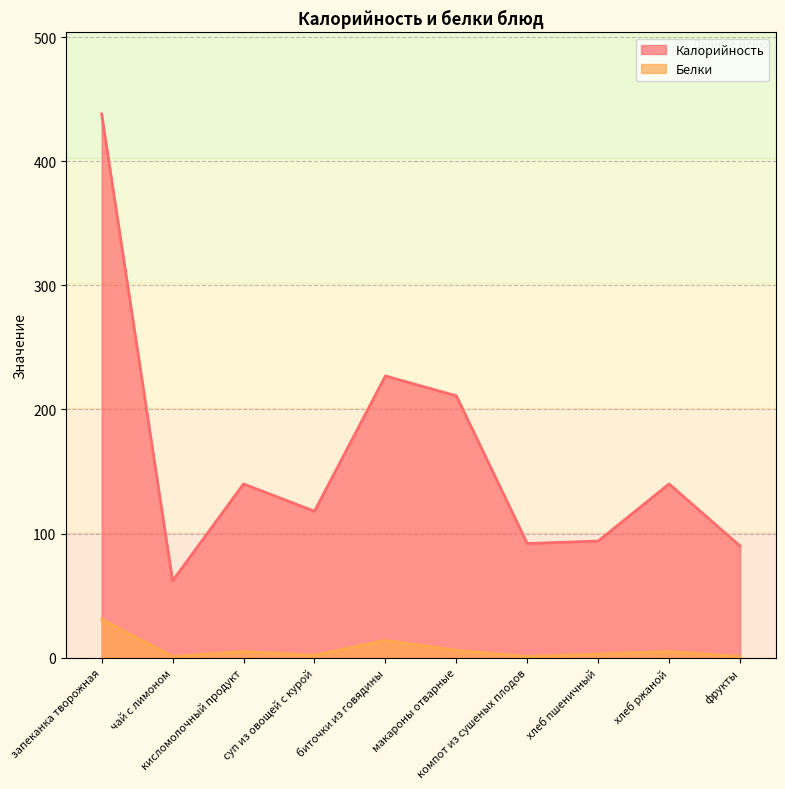

At which label does Калорийность first exceed 140?

запеканка творожная